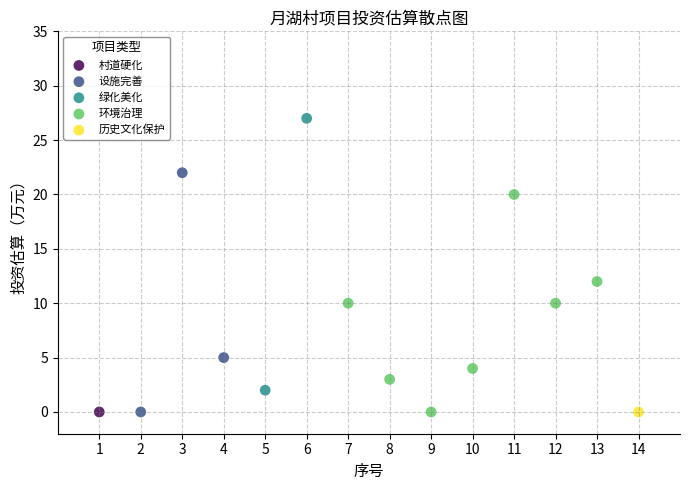

What are all the series names shown in the legend?

村道硬化, 设施完善, 绿化美化, 环境治理, 历史文化保护